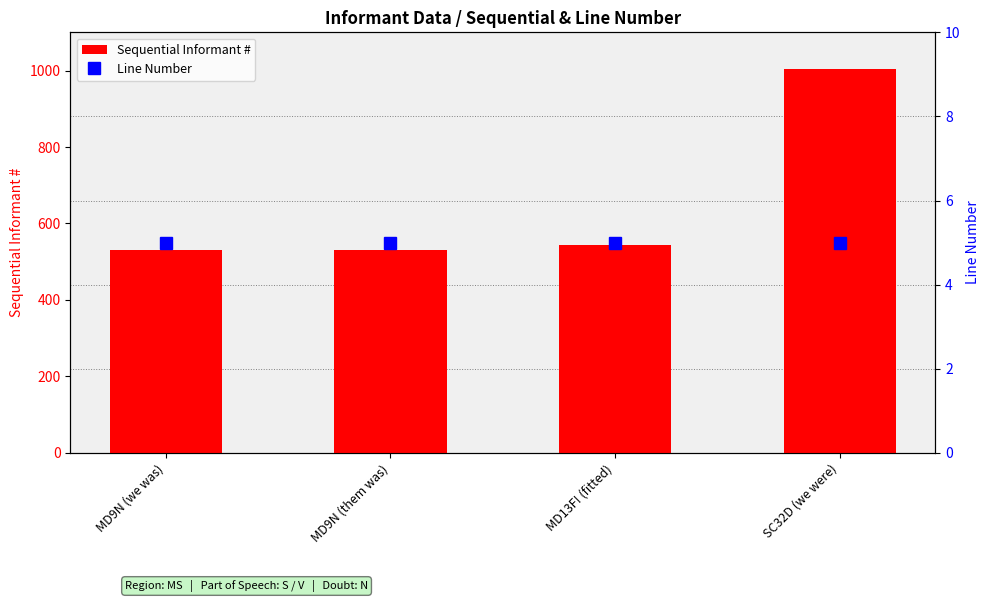

At which label is Line Number closest to 5?

MD9N (we was)